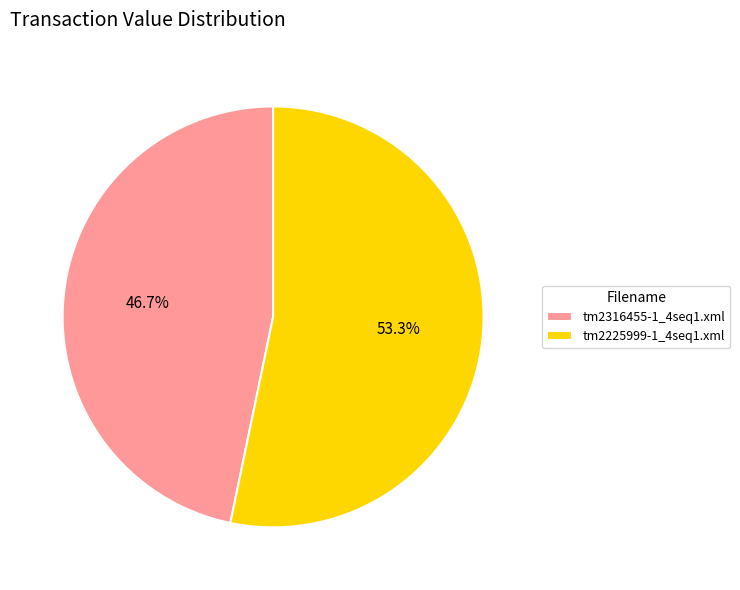

What is the ratio of the value at tm2225999-1_4seq1.xml to the value at tm2316455-1_4seq1.xml?

1.1